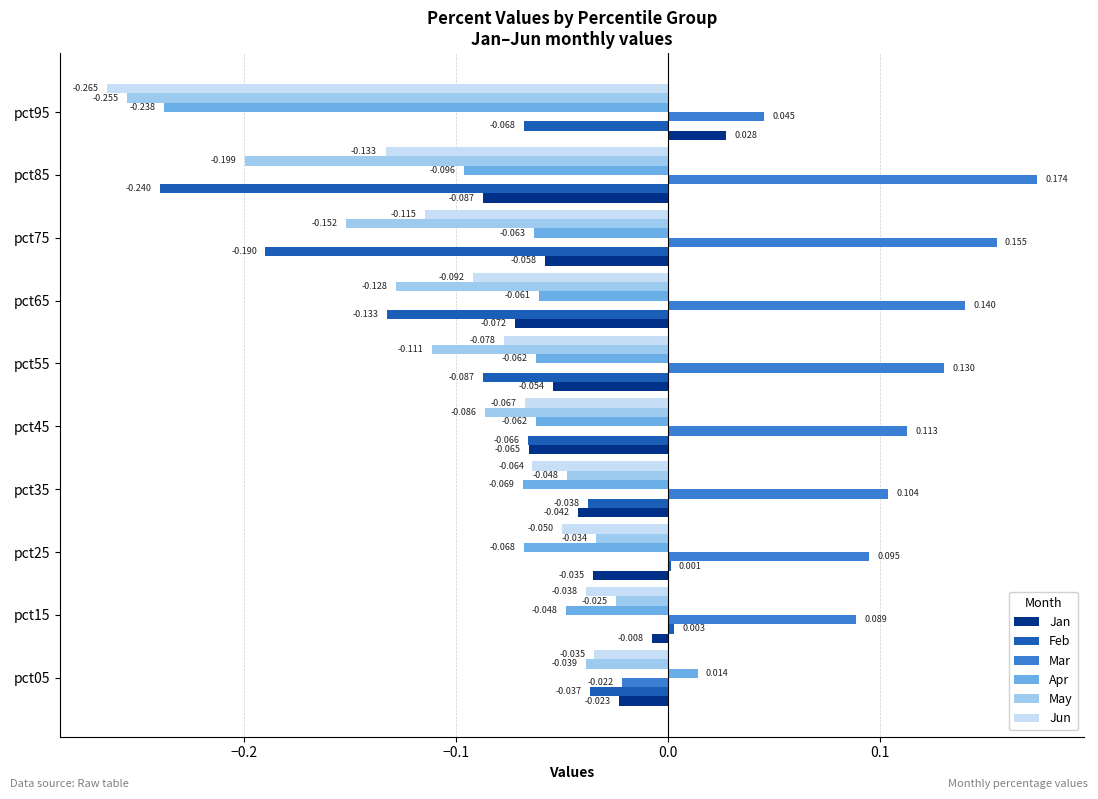

Which series has the widest spread of values?

Apr